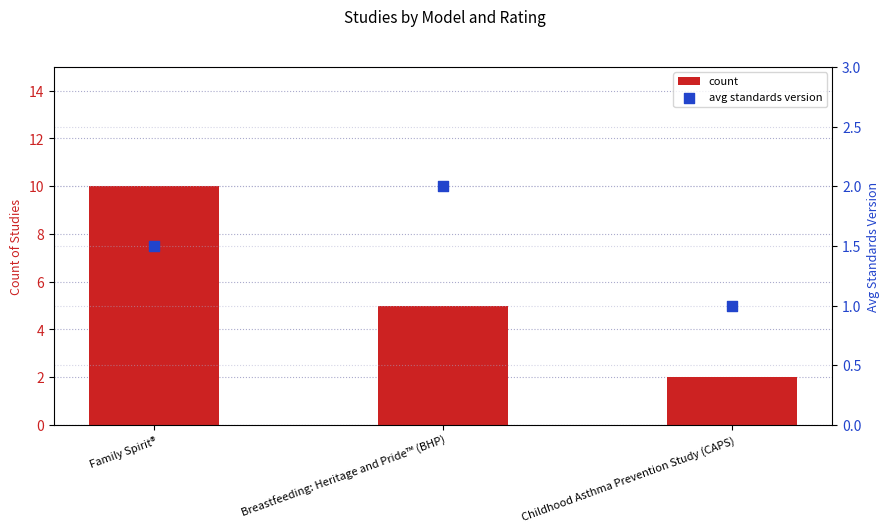

Which series contains the highest Y value?

count